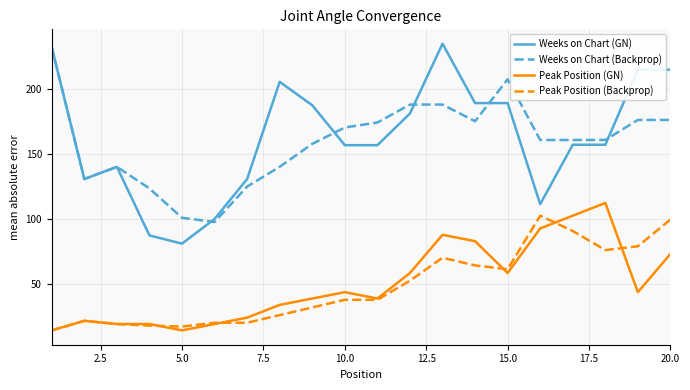

What is the greatest value displayed?

235.0